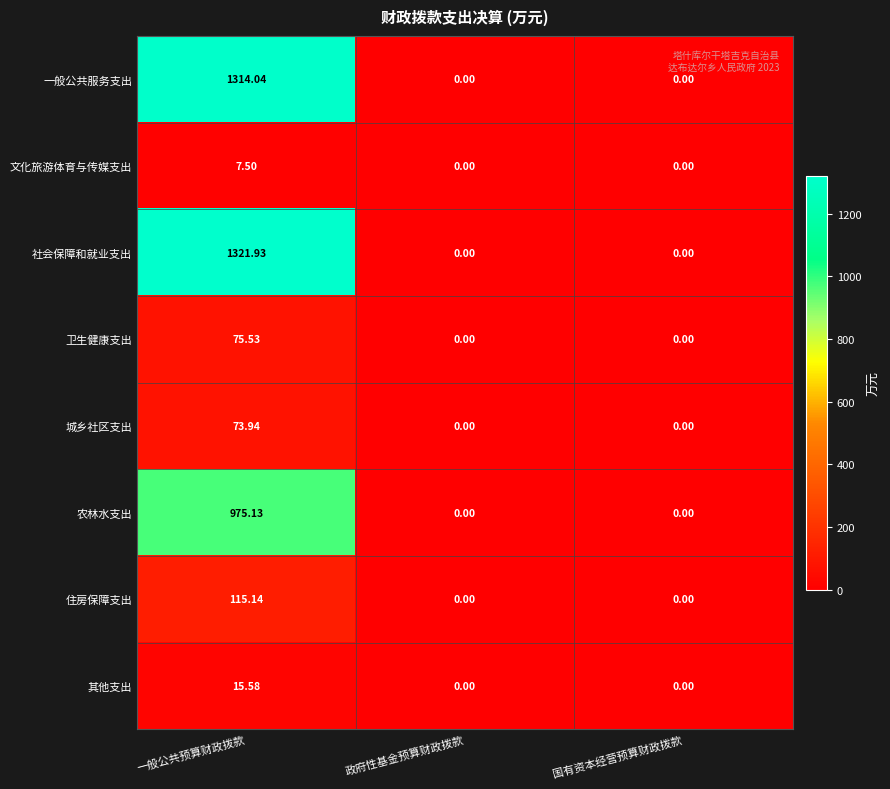

List the series in order of their peak value, highest first.

社会保障和就业支出, 一般公共服务支出, 农林水支出, 住房保障支出, 卫生健康支出, 城乡社区支出, 其他支出, 文化旅游体育与传媒支出